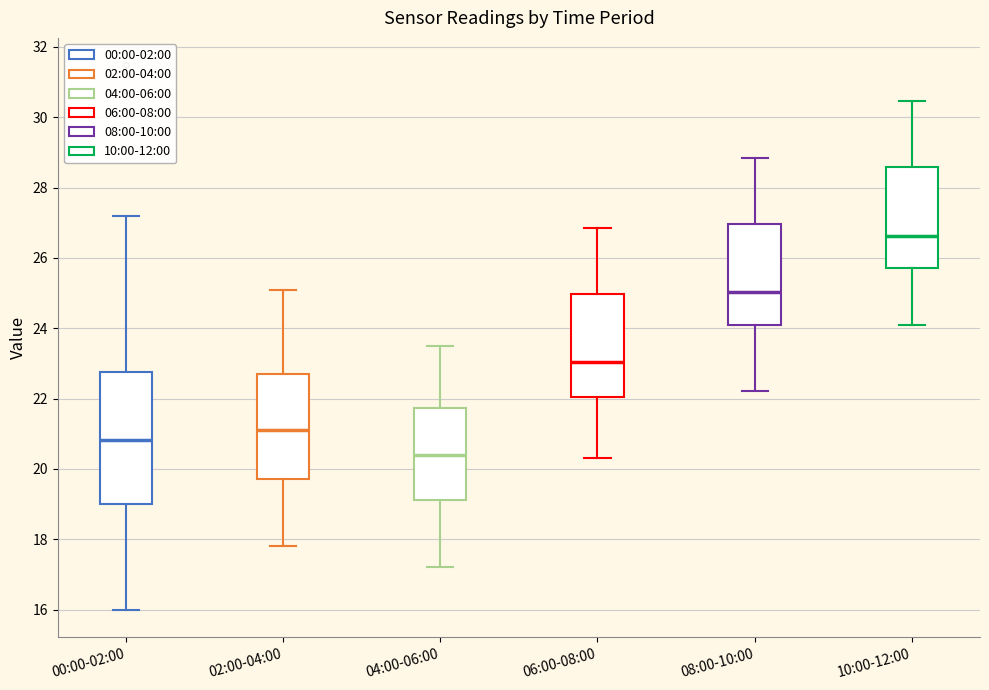

Comparing the boxes themselves (not the whiskers), which one is the tallest?

00:00-02:00